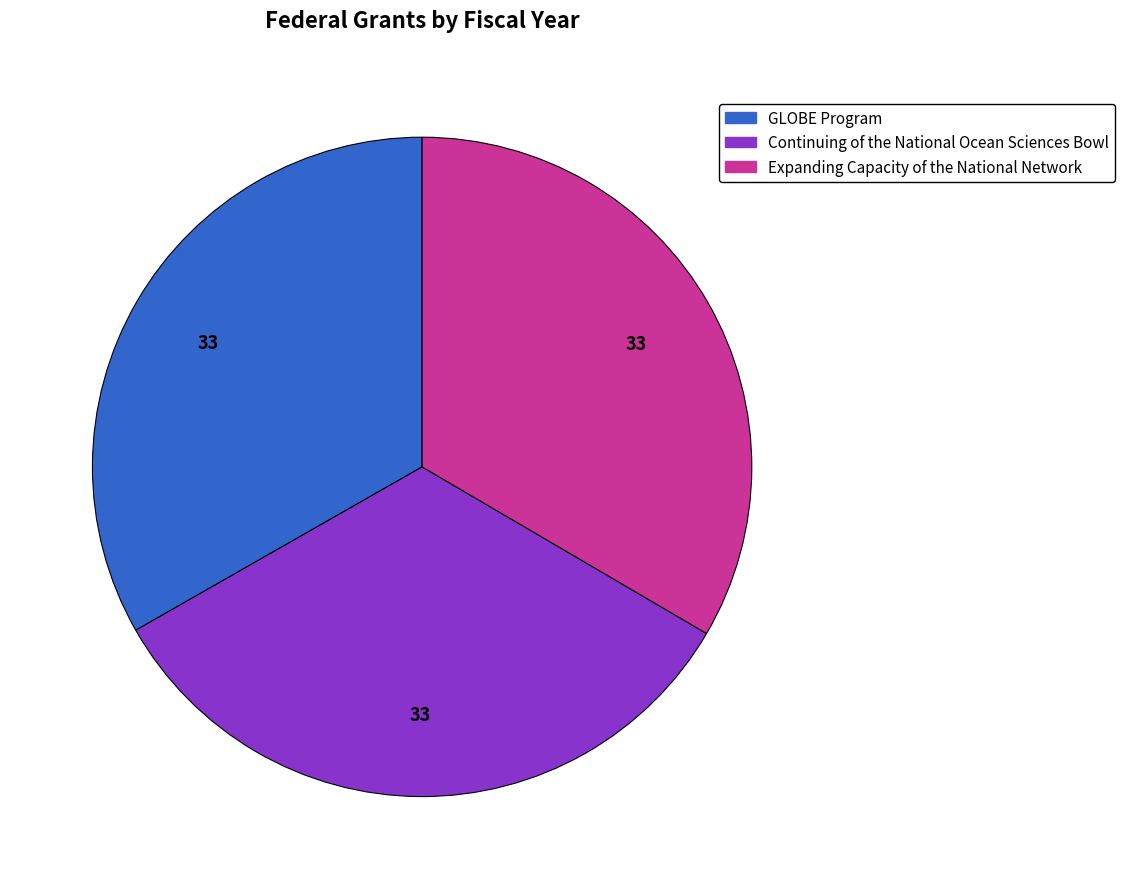

What is the ratio of the value at Expanding Capacity of the National Network to the value at GLOBE Program?

1.0